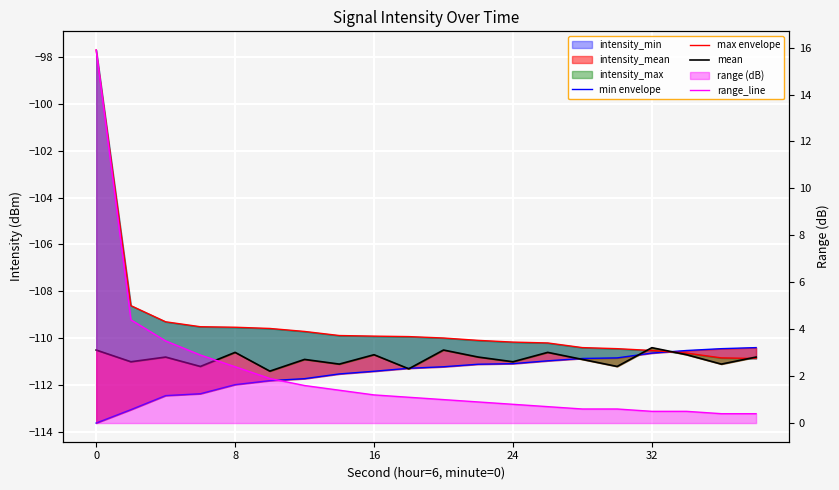

Is the value of mean at 8 greater than the value of min envelope at 24?

Yes